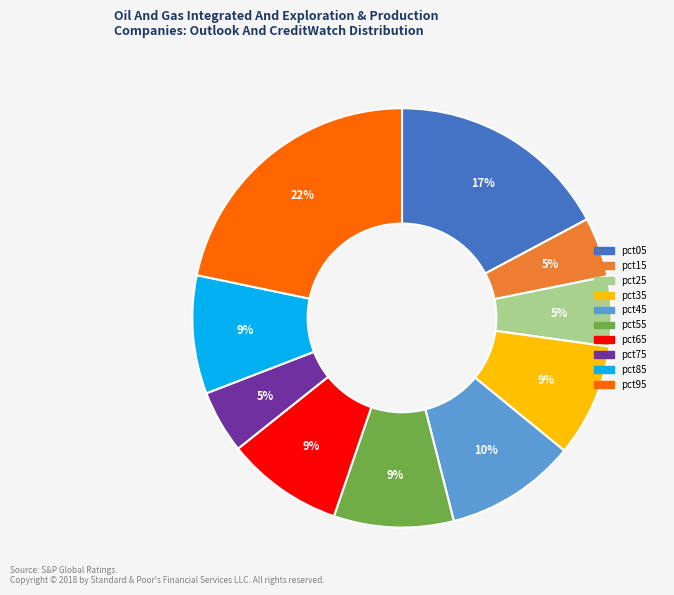

What percentage is the pct35 slice, to the nearest percent?

9%